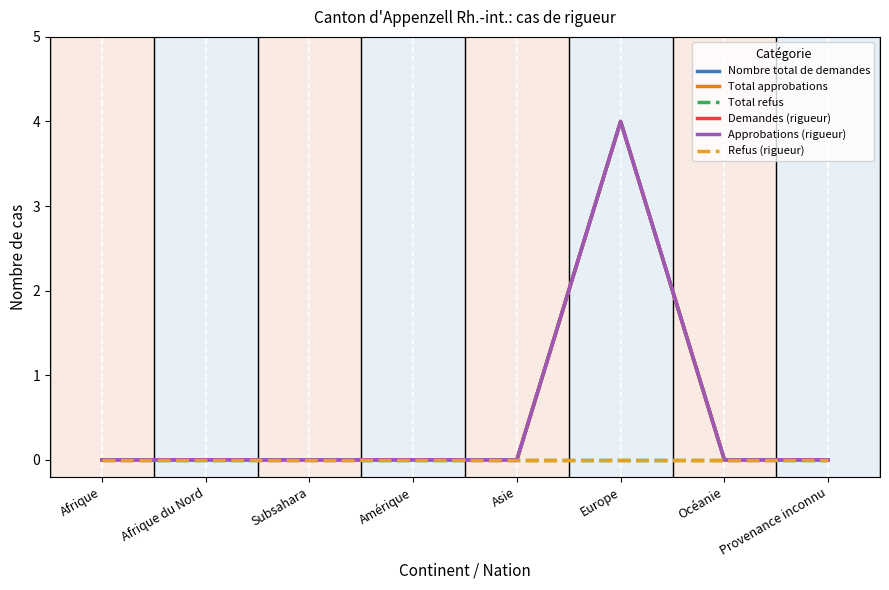

Does the chart display data point markers on the line(s)?

No